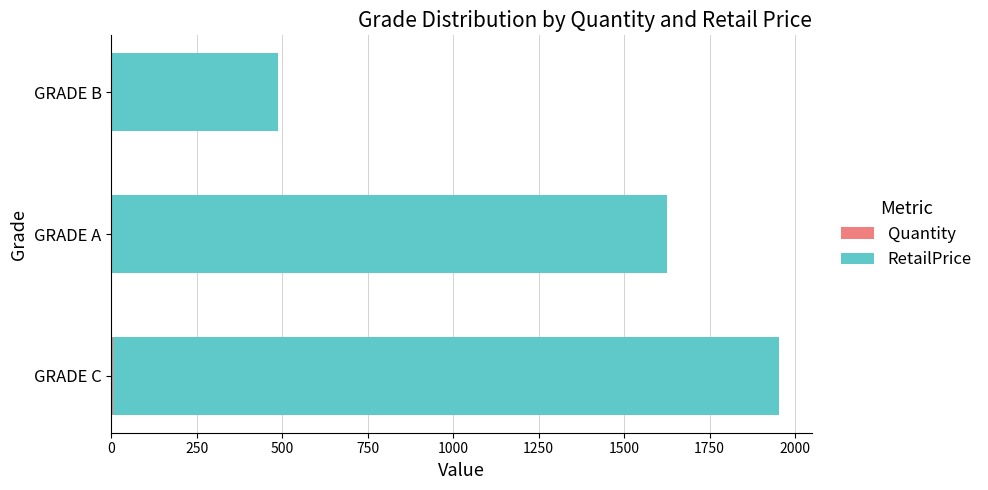

At which category is the sum across all series the highest?

GRADE C